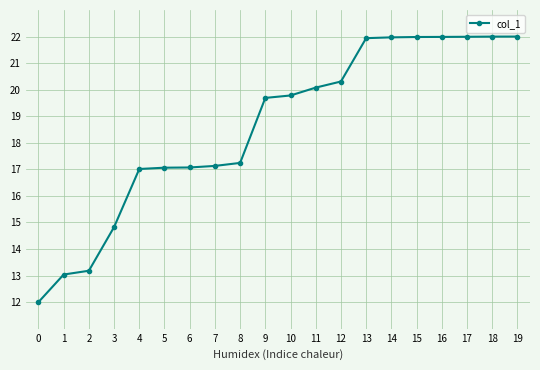

How many lines are shown in the chart?

1